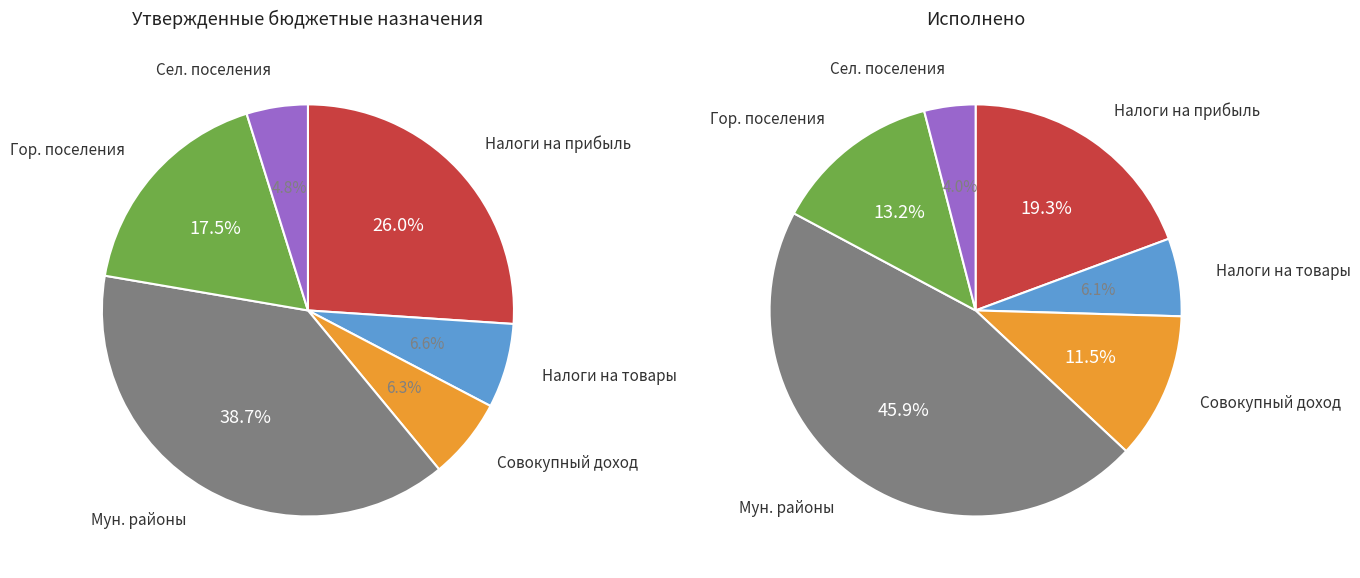

To the nearest percent, what is the difference between the НАЛОГИ НА СОВОКУПНЫЙ ДОХОД and бюджеты городских поселений slice percentages?

2%